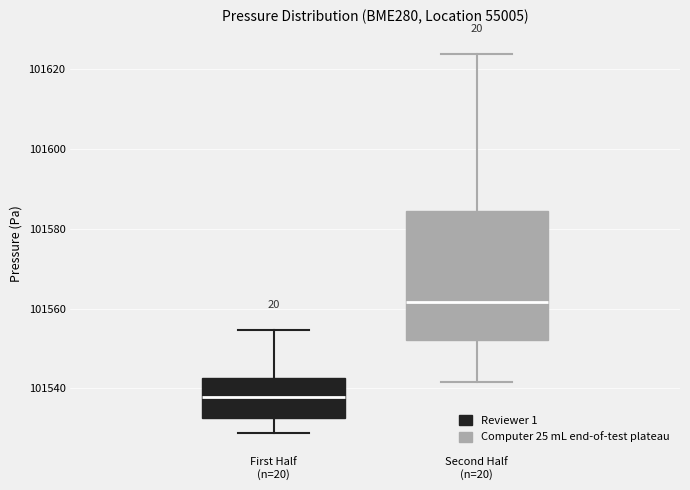

Reading left to right, transcribe this box plot: for each box, give where its median line is, the range the box spans, and where its two whiskers end, as read against the y-axis. The values are not printed on the chart, so give them approximately, as read against the axis.

First Half (n=20): median 101538, box 101532 to 101542, whiskers 101528 to 101554
Second Half (n=20): median 101562, box 101552 to 101584, whiskers 101542 to 101624